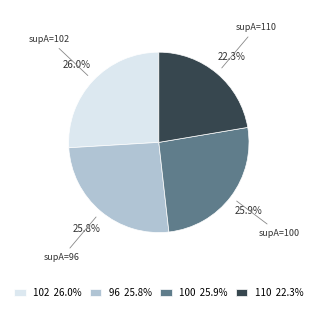

Does any single category account for the majority?

No